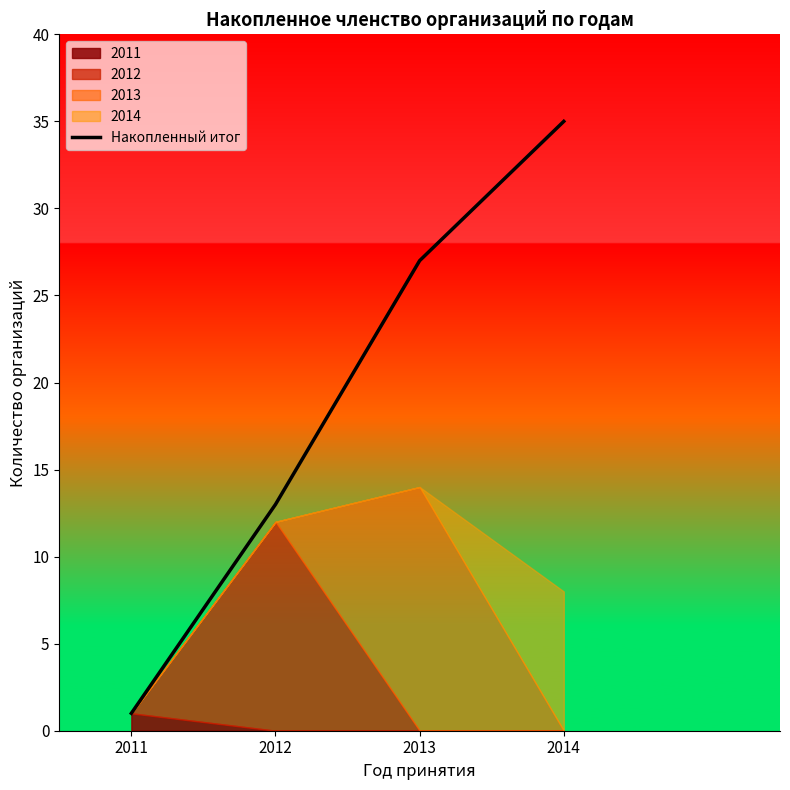

True or false: Накопленный итог has more than 0 interior local peaks.

False